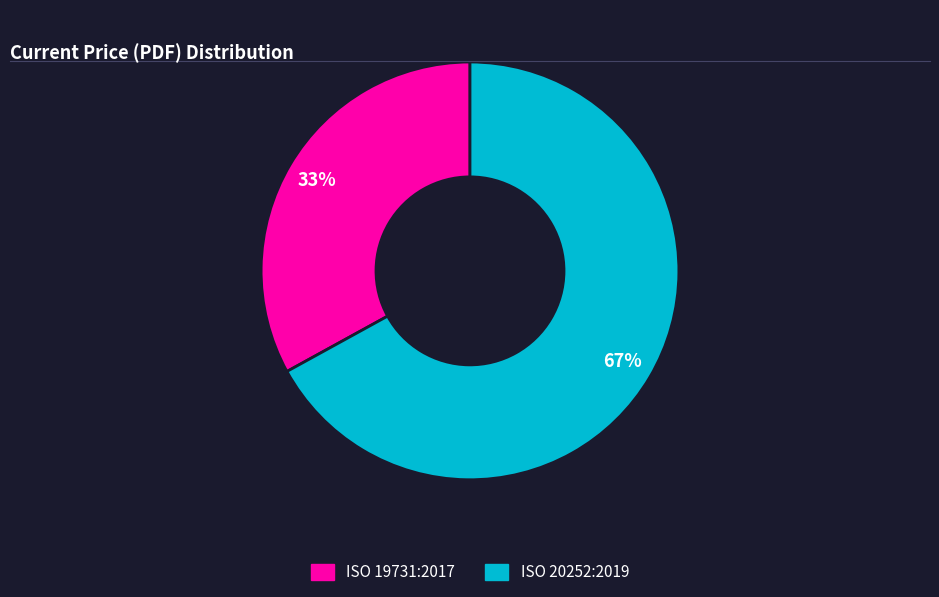

Is there a majority slice in this chart?

Yes